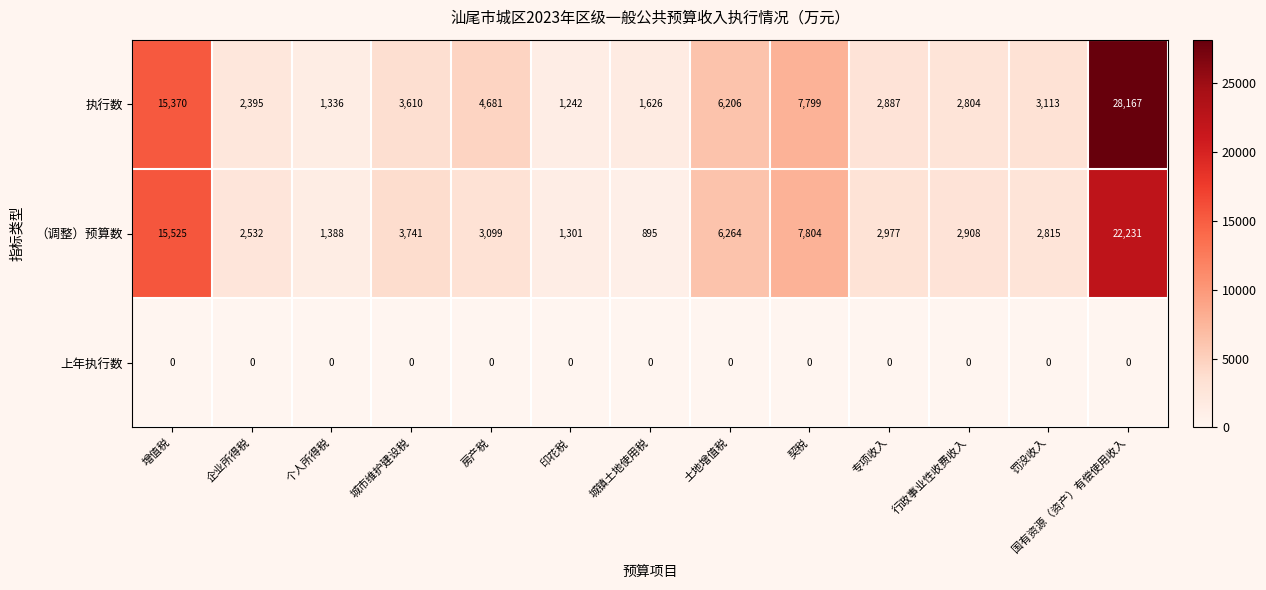

How many data points in （调整）预算数 are less than 2977?

6